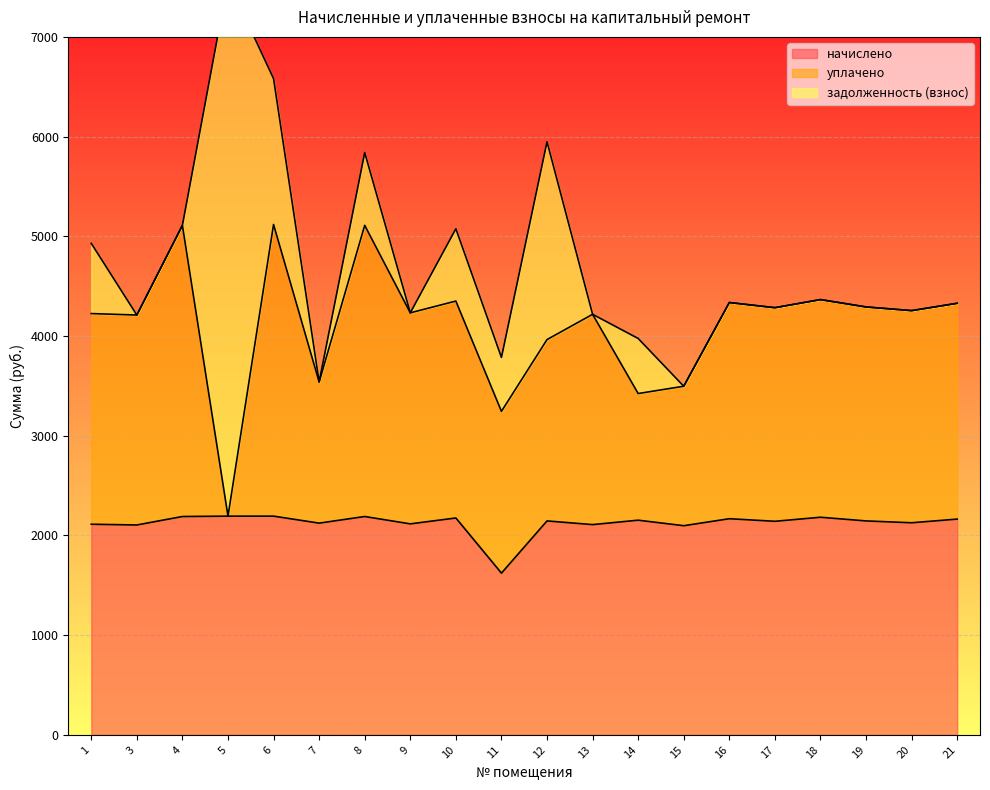

What is the highest value of the начислено series?

2193.8